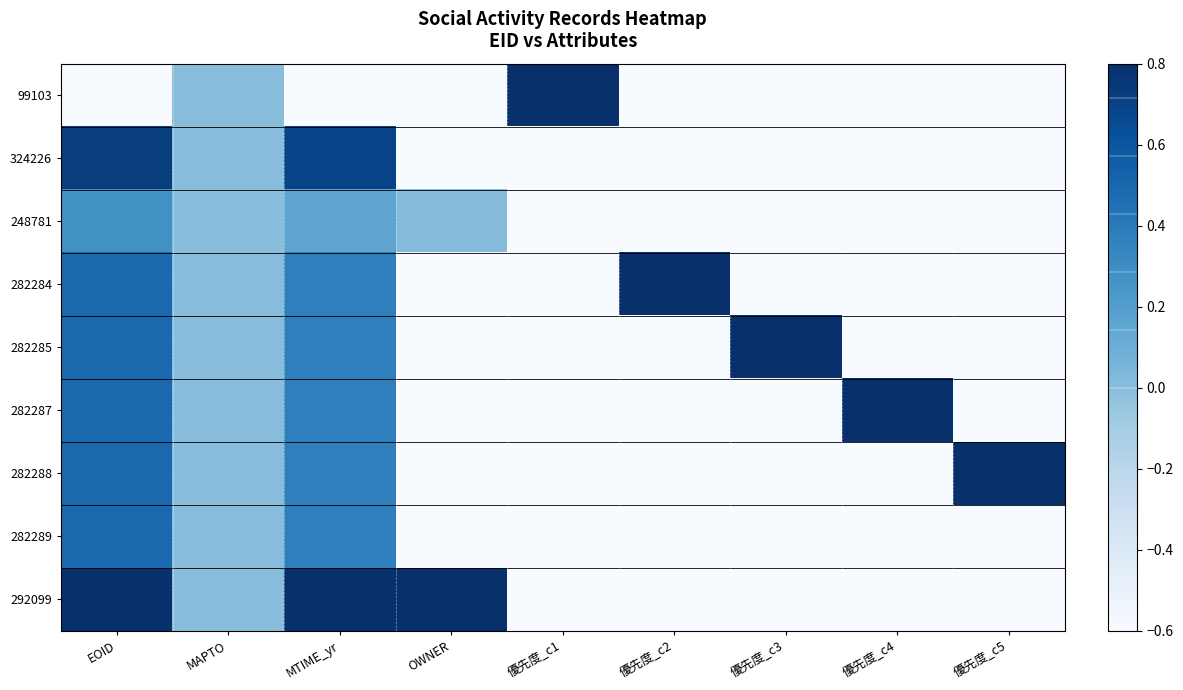

Reading left to right, extract all data points from this chart.

99103: EOID=-0.6	MAPTO=0.0	MTIME_yr=-0.6	OWNER=-0.6	優先度_c1=0.8	優先度_c2=-0.6	優先度_c3=-0.6	優先度_c4=-0.6	優先度_c5=-0.6
324226: EOID=0.7	MAPTO=0.0	MTIME_yr=0.7	OWNER=-0.6	優先度_c1=-0.6	優先度_c2=-0.6	優先度_c3=-0.6	優先度_c4=-0.6	優先度_c5=-0.6
248781: EOID=0.3	MAPTO=0.0	MTIME_yr=0.2	OWNER=0.0	優先度_c1=-0.6	優先度_c2=-0.6	優先度_c3=-0.6	優先度_c4=-0.6	優先度_c5=-0.6
282284: EOID=0.5	MAPTO=0.0	MTIME_yr=0.4	OWNER=-0.6	優先度_c1=-0.6	優先度_c2=0.8	優先度_c3=-0.6	優先度_c4=-0.6	優先度_c5=-0.6
282285: EOID=0.5	MAPTO=0.0	MTIME_yr=0.4	OWNER=-0.6	優先度_c1=-0.6	優先度_c2=-0.6	優先度_c3=0.8	優先度_c4=-0.6	優先度_c5=-0.6
282287: EOID=0.5	MAPTO=0.0	MTIME_yr=0.4	OWNER=-0.6	優先度_c1=-0.6	優先度_c2=-0.6	優先度_c3=-0.6	優先度_c4=0.8	優先度_c5=-0.6
282288: EOID=0.5	MAPTO=0.0	MTIME_yr=0.4	OWNER=-0.6	優先度_c1=-0.6	優先度_c2=-0.6	優先度_c3=-0.6	優先度_c4=-0.6	優先度_c5=0.8
282289: EOID=0.5	MAPTO=0.0	MTIME_yr=0.4	OWNER=-0.6	優先度_c1=-0.6	優先度_c2=-0.6	優先度_c3=-0.6	優先度_c4=-0.6	優先度_c5=-0.6
292099: EOID=0.8	MAPTO=0.0	MTIME_yr=0.8	OWNER=0.8	優先度_c1=-0.6	優先度_c2=-0.6	優先度_c3=-0.6	優先度_c4=-0.6	優先度_c5=-0.6